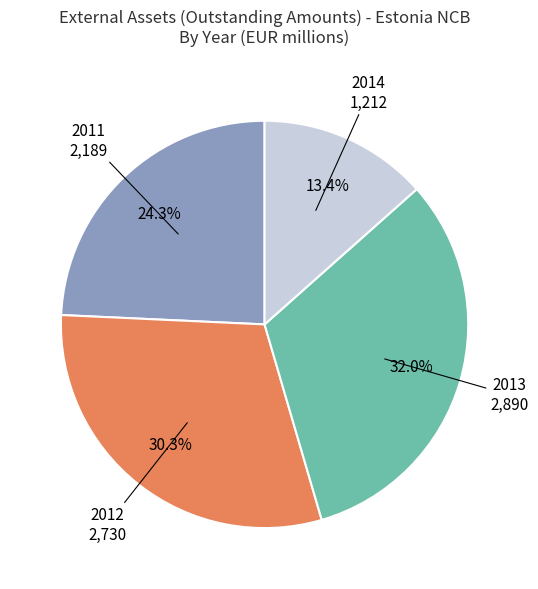

What is the smallest slice in the pie chart?

2014